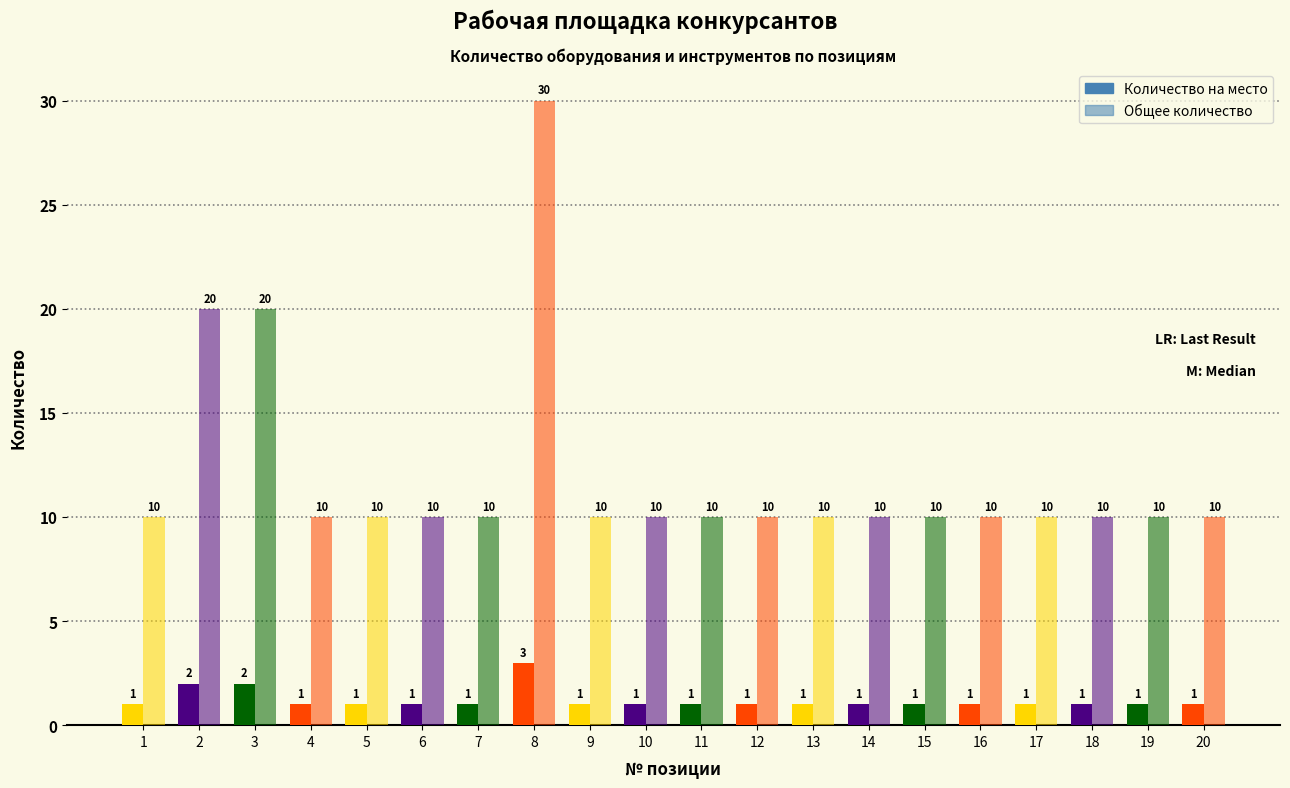

Count the number of data series in this chart.

2